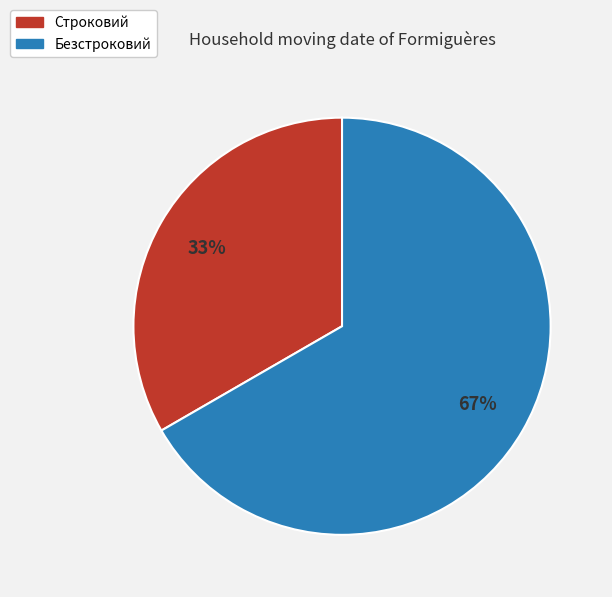

Count the number of slices in the pie.

2